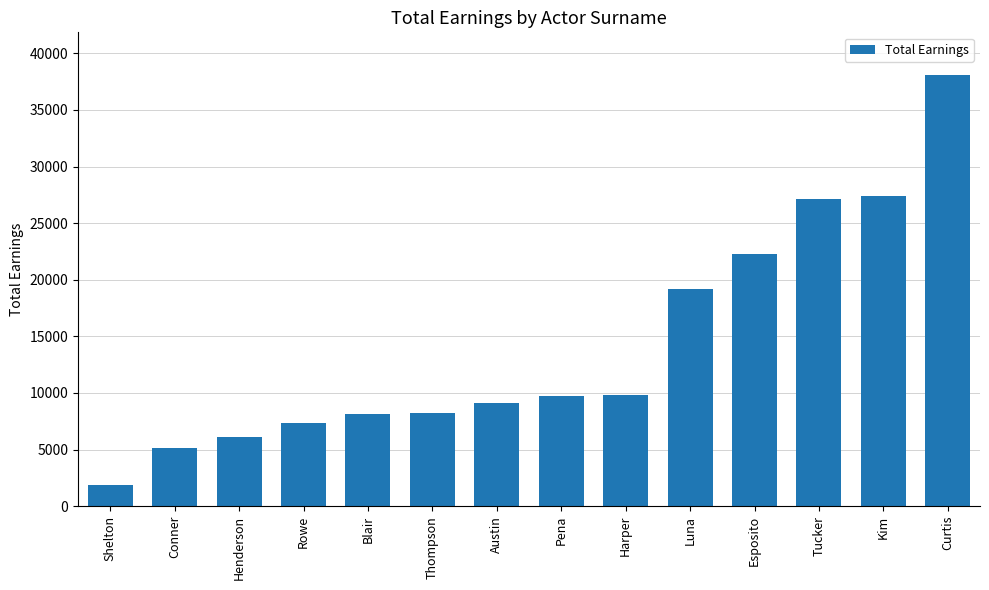

What is the label of the 6th bar from the right?

Harper